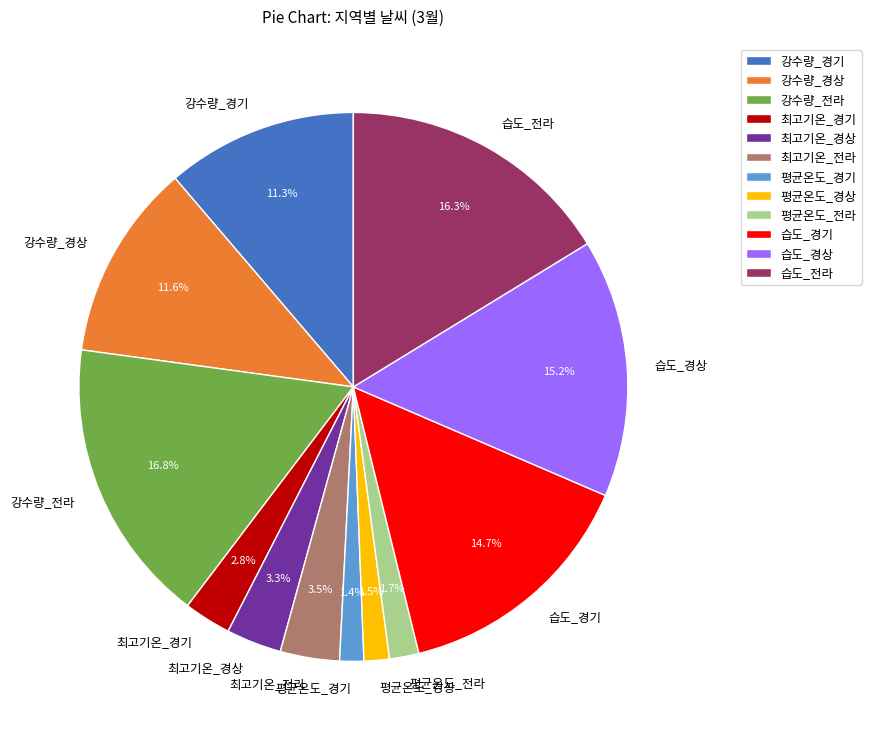

To the nearest percent, what is the difference between the largest and smallest slice percentages?

15%